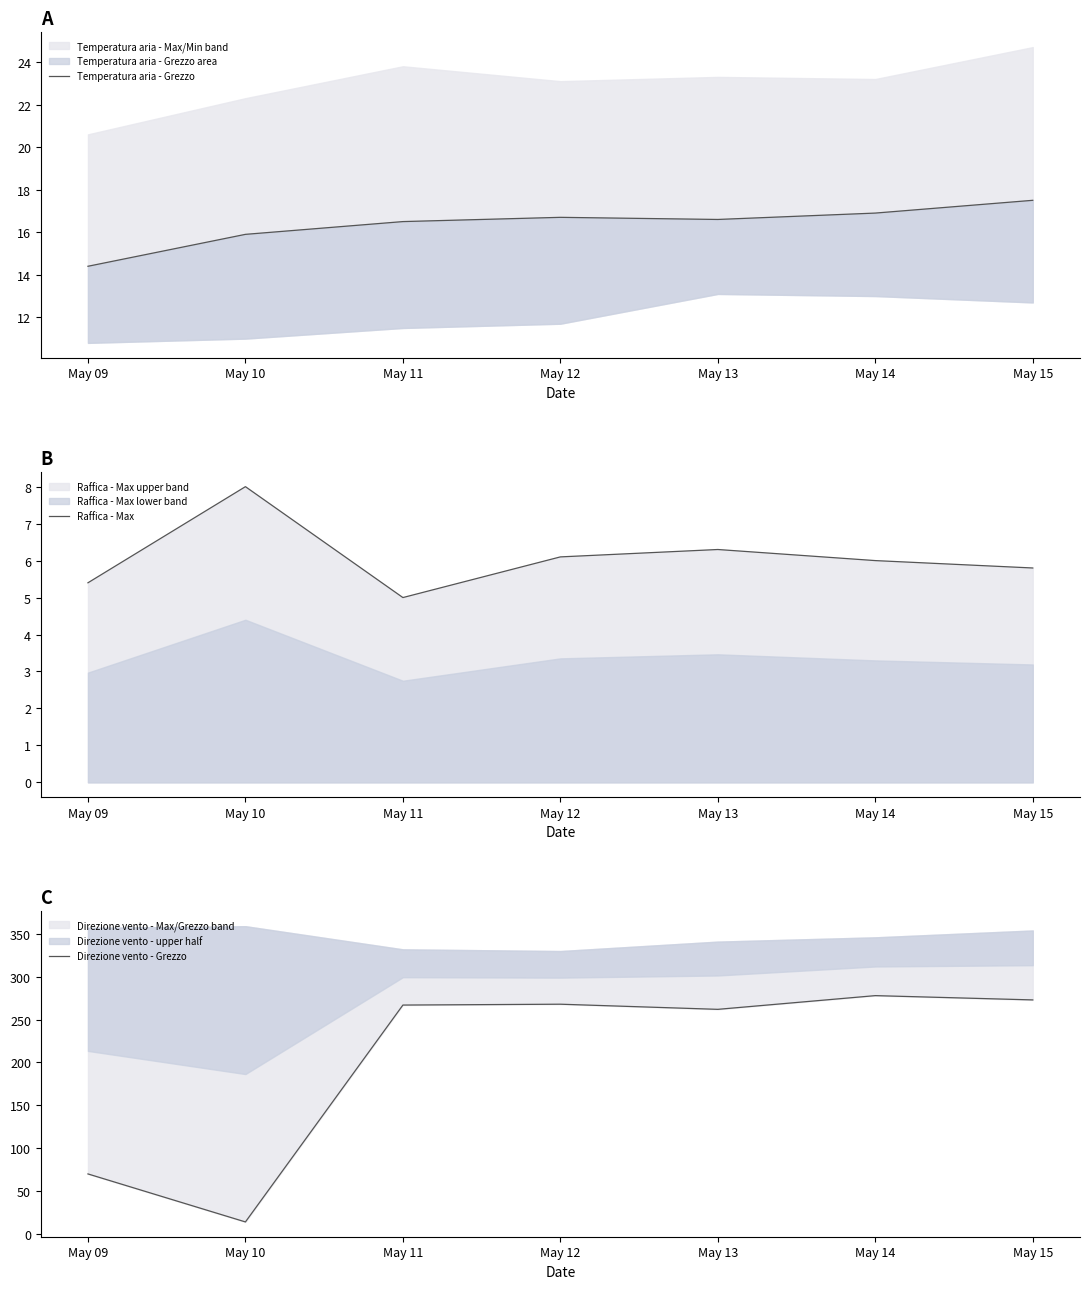

Reading right to left, extract all data points from this chart.

Temperatura aria - Grezzo: May 15=17.5	May 14=16.9	May 13=16.6	May 12=16.7	May 11=16.5	May 10=15.9	May 09=14.4
Raffica - Max: May 15=5.8	May 14=6.0	May 13=6.3	May 12=6.1	May 11=5.0	May 10=8.0	May 09=5.4
Direzione vento - Grezzo: May 15=273.0	May 14=278.0	May 13=262.0	May 12=268.0	May 11=267.0	May 10=14.0	May 09=70.0